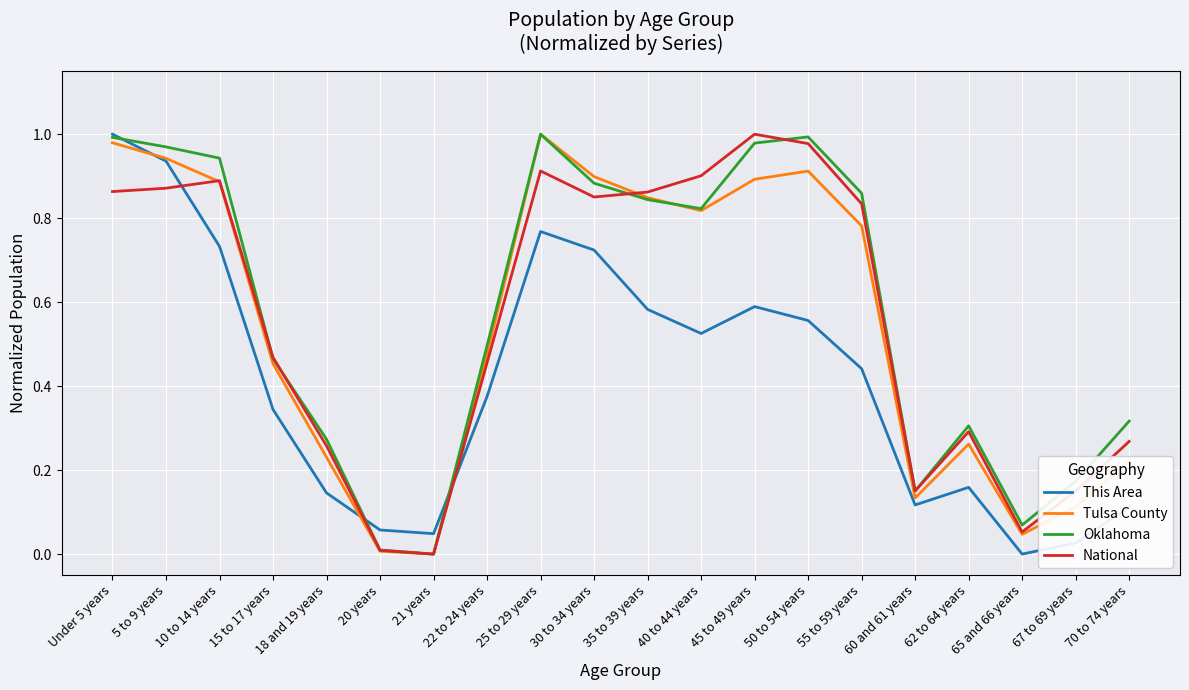

Between 21 years and 35 to 39 years, which series saw the biggest shift?

National